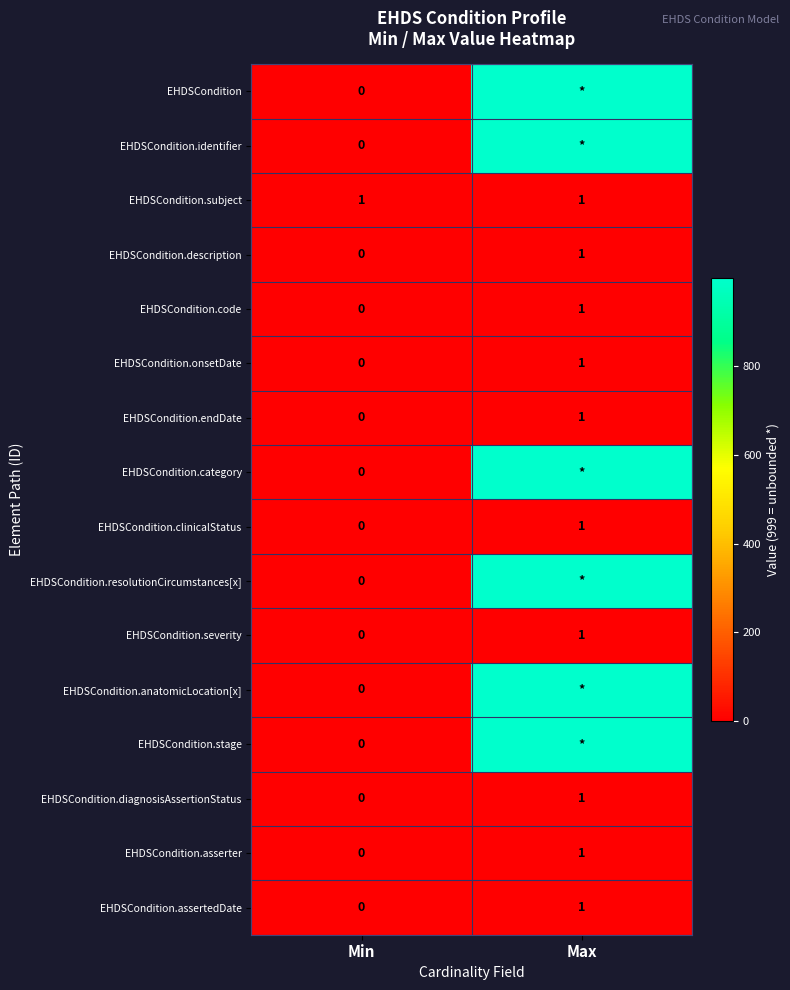

Is the value of EHDSCondition.stage at Min greater than the value of EHDSCondition.onsetDate at Max?

No